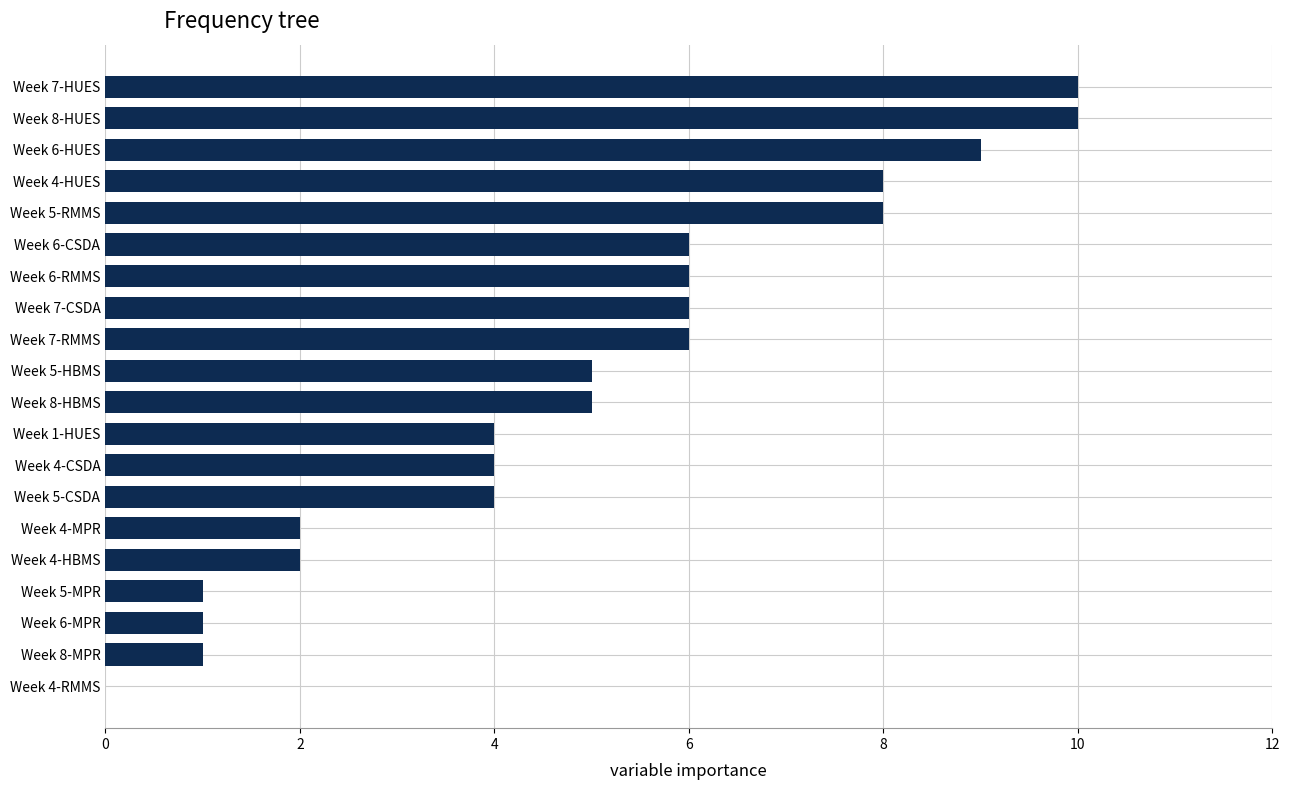

How many values are above zero?

19